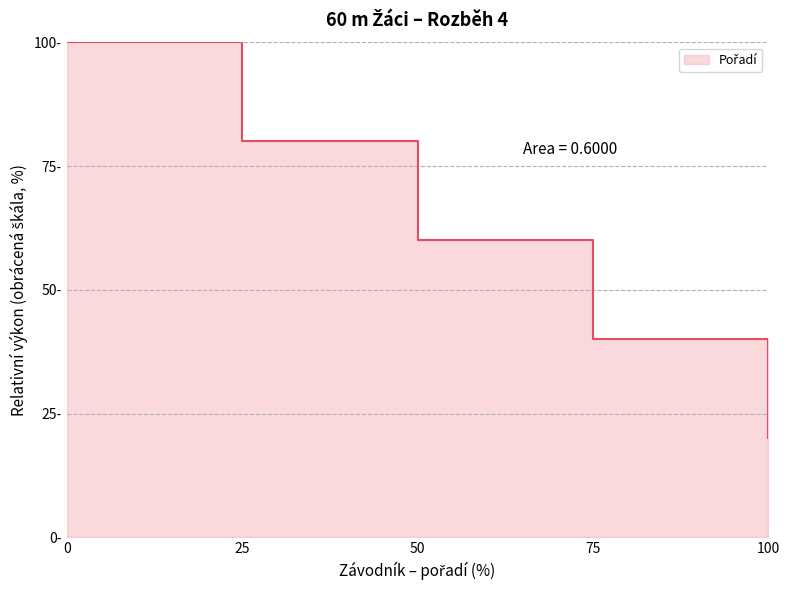

What is the value of the 2nd point from the left?

80